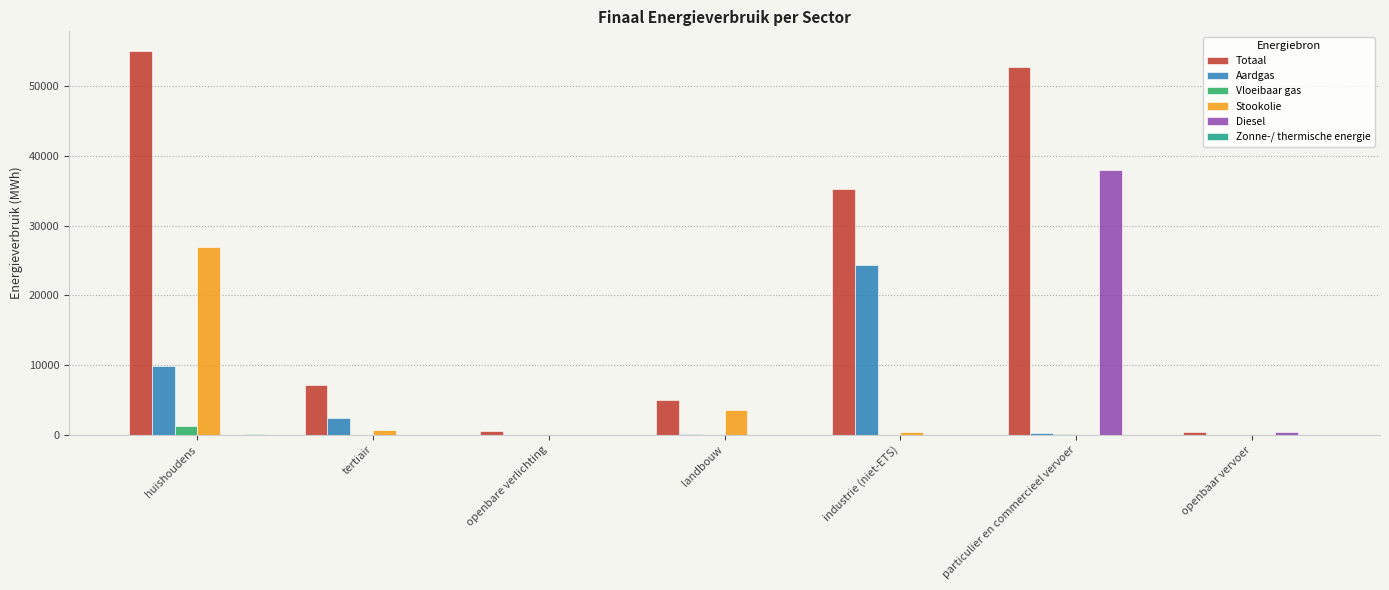

Which series has the largest total across all categories?

Totaal